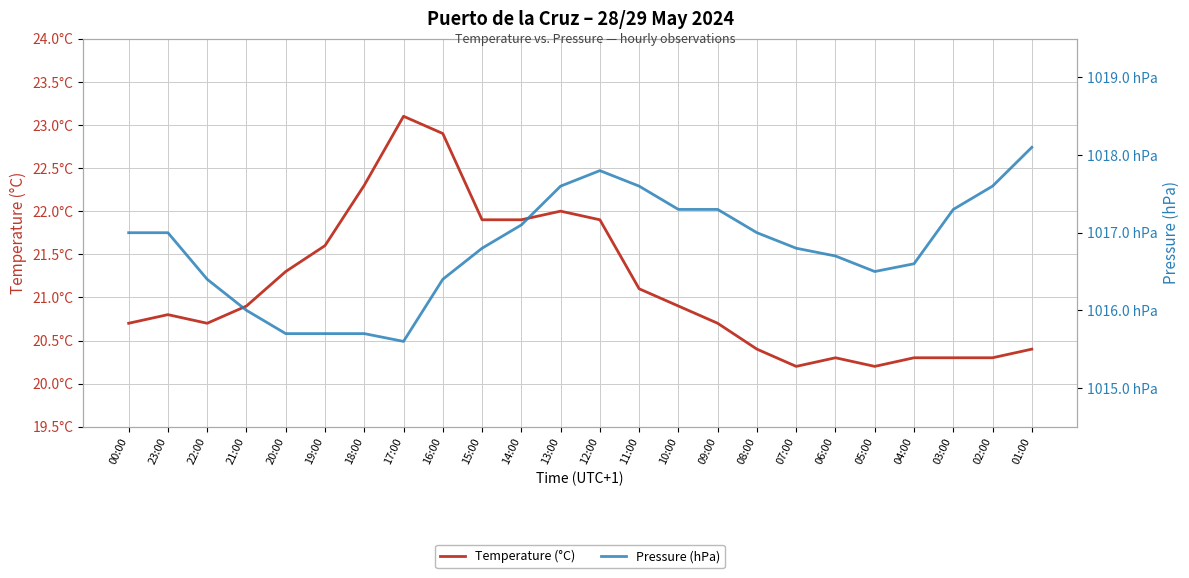

Rank the series by their maximum value, from highest to lowest.

Pressure (hPa), Temperature (°C)